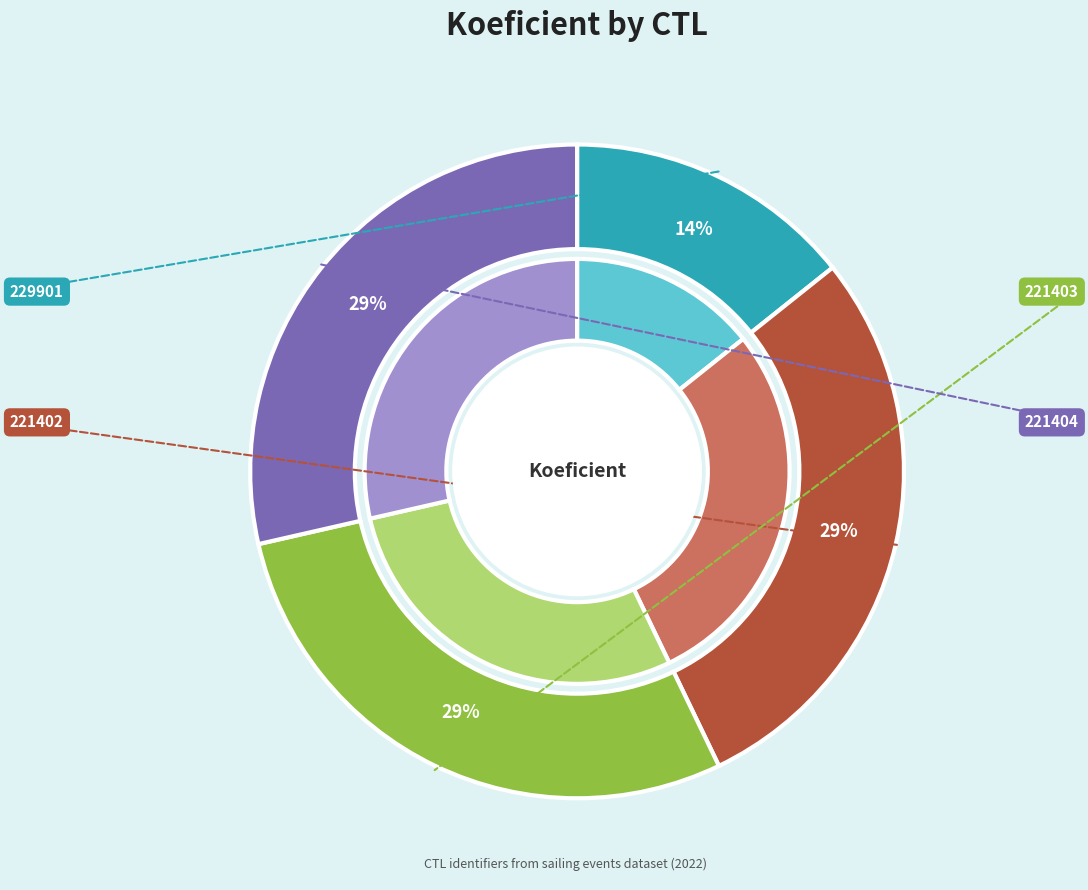

Is 221402 the majority of the pie?

No